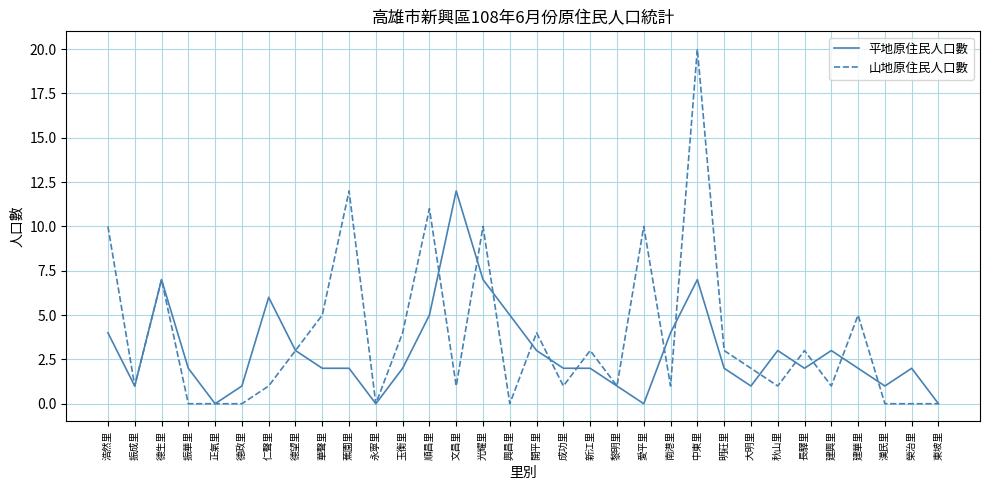

At which category is the sum across all series the highest?

中東里